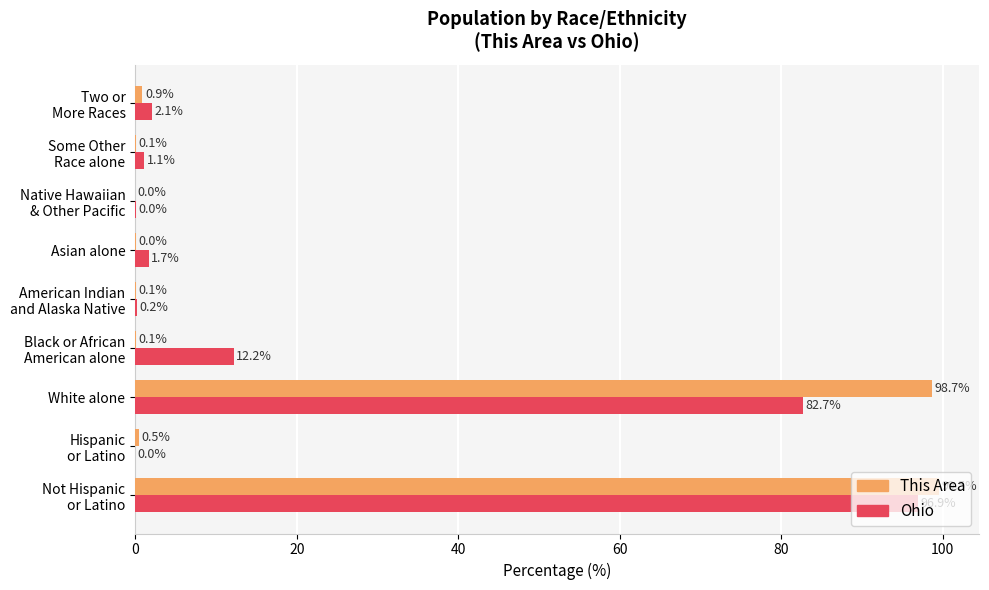

What is the sum of all Ohio values?

196.9